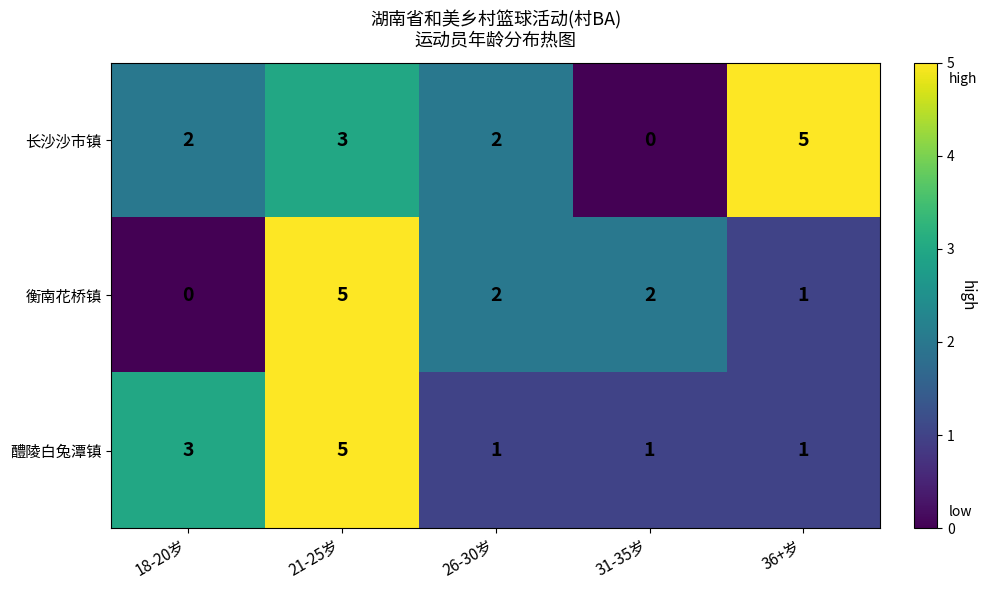

True or false: 长沙沙市镇 has a value of 3 at 18-20岁.

False